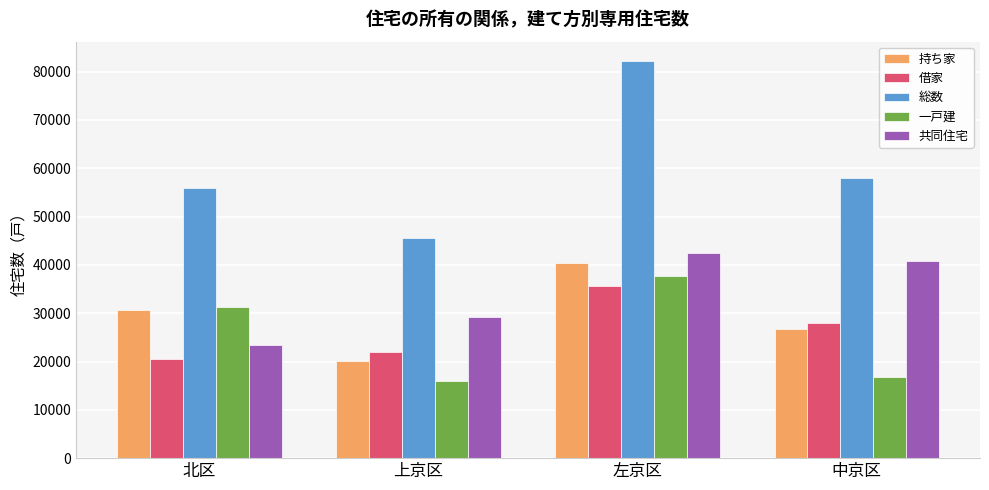

At which label is 総数 closest to 63870?

中京区